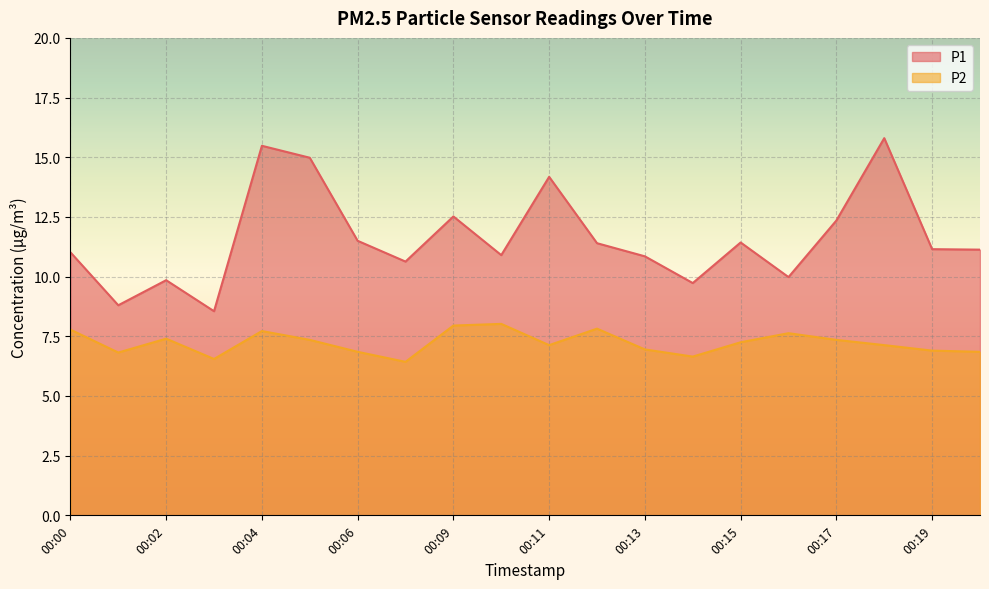

What is the difference between the maximum and minimum values in the P2 series?

1.6